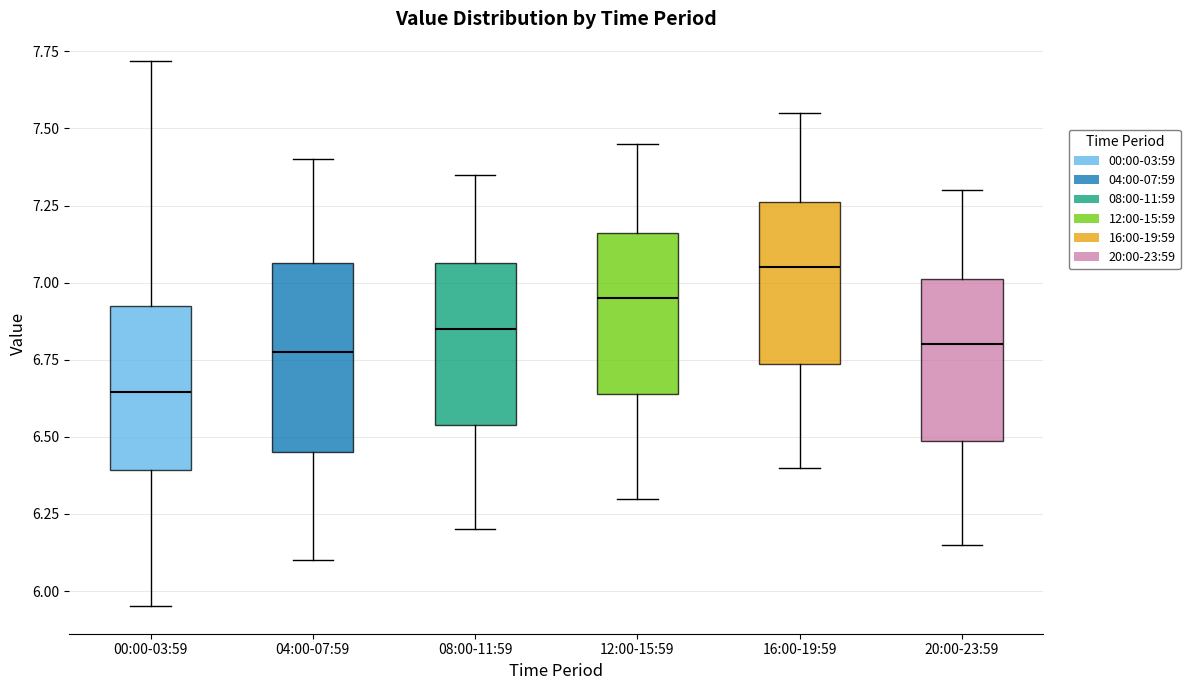

Reading left to right, transcribe this box plot: for each box, give where its median line is, the range the box spans, and where its two whiskers end, as read against the y-axis. The values are not printed on the chart, so give them approximately, as read against the axis.

00:00-03:59: median 6.65, box 6.40 to 6.95, whiskers 5.95 to 7.70
04:00-07:59: median 6.80, box 6.45 to 7.05, whiskers 6.10 to 7.40
08:00-11:59: median 6.85, box 6.55 to 7.05, whiskers 6.20 to 7.35
12:00-15:59: median 6.95, box 6.65 to 7.15, whiskers 6.30 to 7.45
16:00-19:59: median 7.05, box 6.75 to 7.25, whiskers 6.40 to 7.55
20:00-23:59: median 6.80, box 6.50 to 7.00, whiskers 6.15 to 7.30